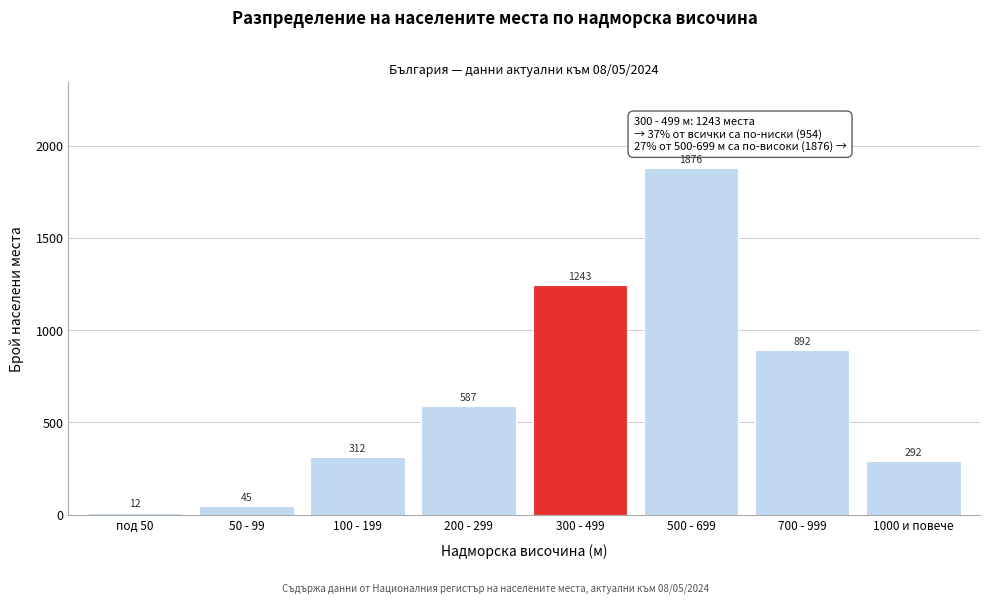

Reading right to left, transcribe all the data shown in this chart.

1000 и повече=292	700 - 999=892	500 - 699=1876	300 - 499=1243	200 - 299=587	100 - 199=312	50 - 99=45	под 50=12